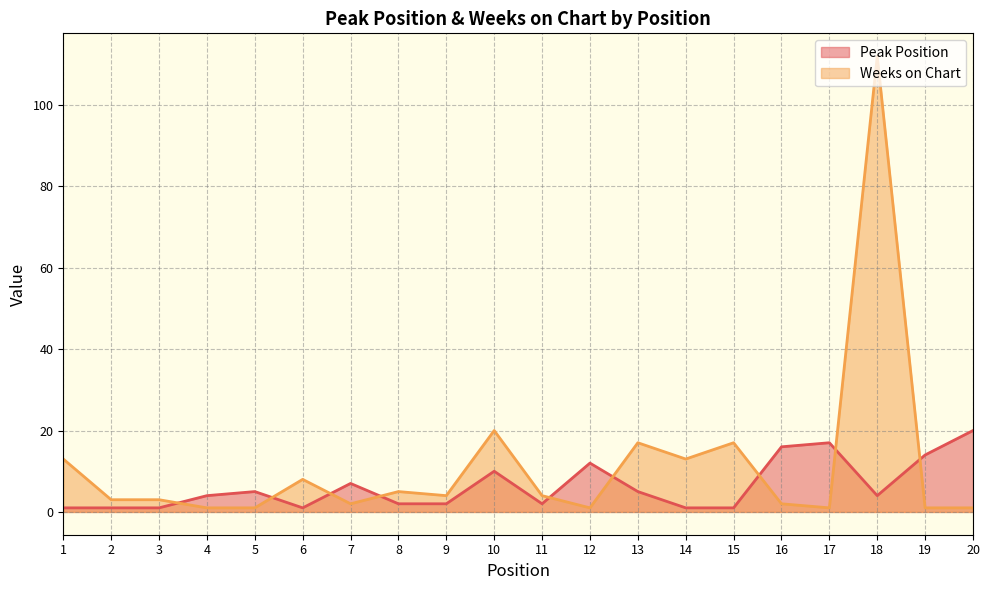

True or false: Weeks on Chart has a value of 17 at 13.

True